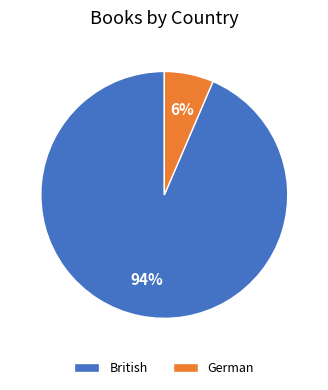

To the nearest percent, what is the average slice percentage?

50%